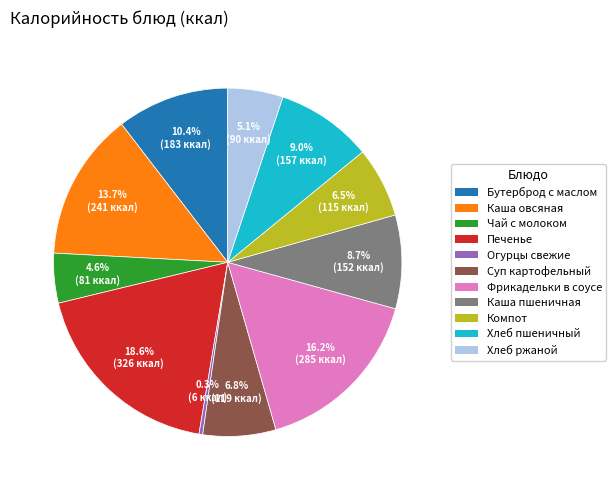

Approximately how many times larger is the value at Хлеб ржаной compared to Чай с молоком?

1.1